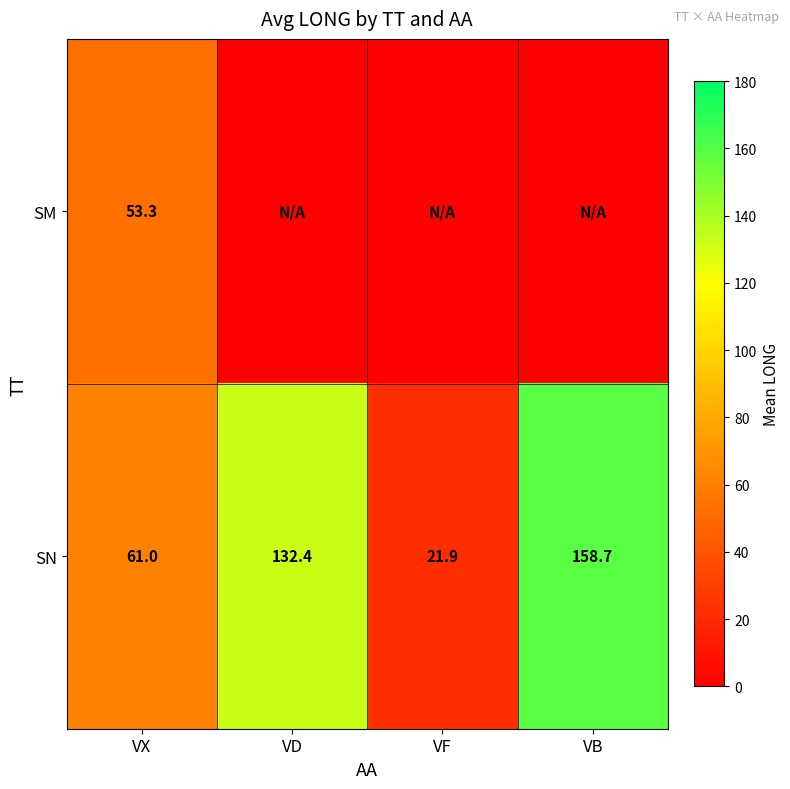

The value of SN at VF is 21.9. True or false?

True